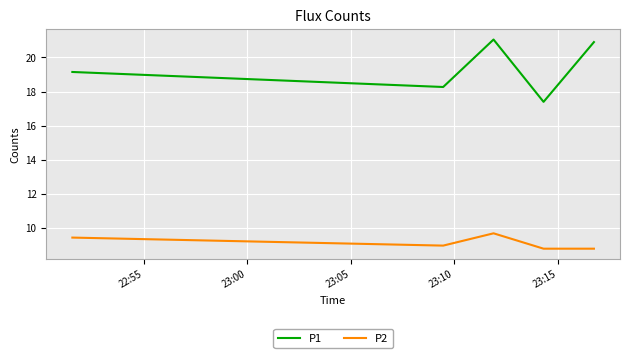

What is the lowest value of the P2 series?

8.8